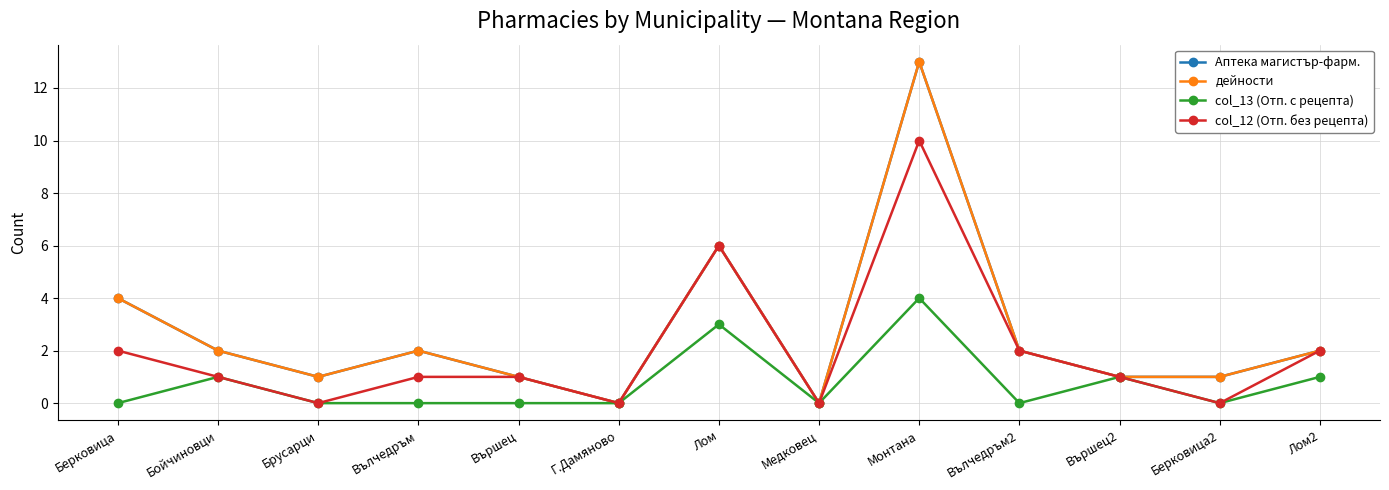

Which category has the highest value in the дейности series?

Монтана